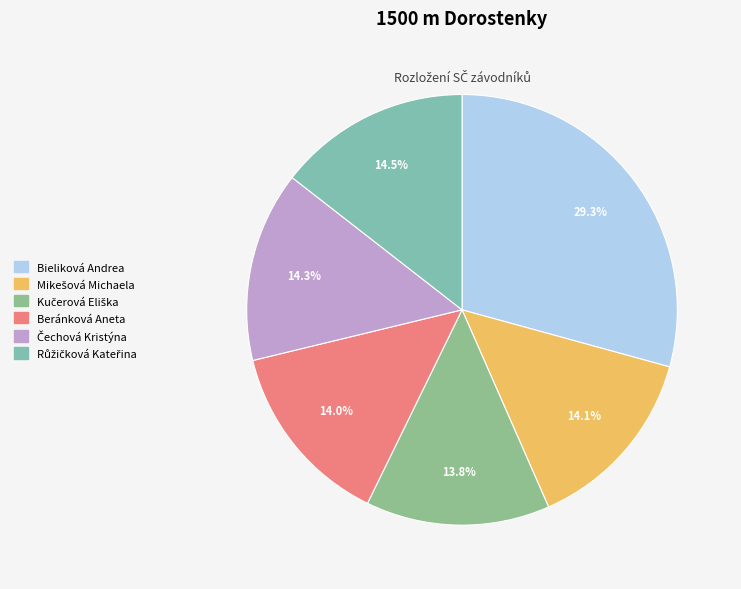

The Růžičková Kateřina slice represents 27% of the pie. True or false?

False